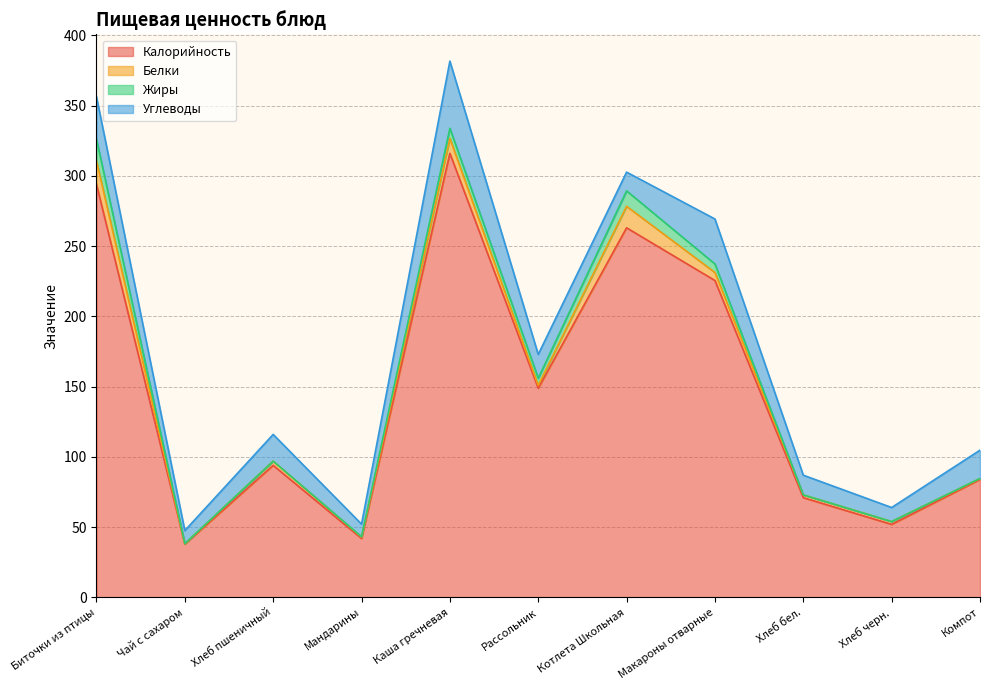

Is it true that Жиры equals 0.0 at Чай с сахаром?

False